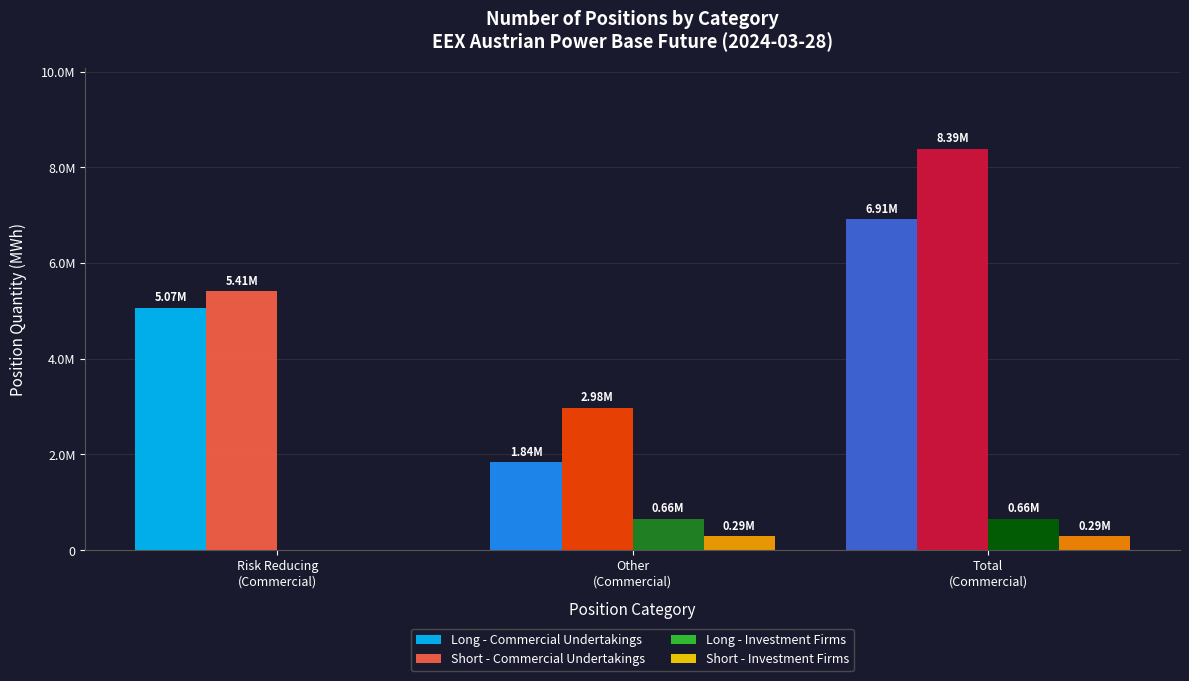

What are all the series names shown in the legend?

Long - Commercial Undertakings, Short - Commercial Undertakings, Long - Investment Firms, Short - Investment Firms